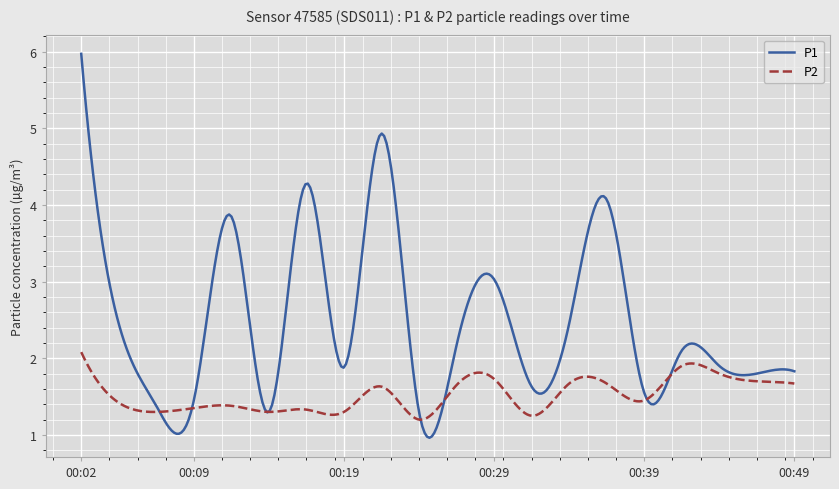

True or false: P2 and P1 intersect in this chart.

True